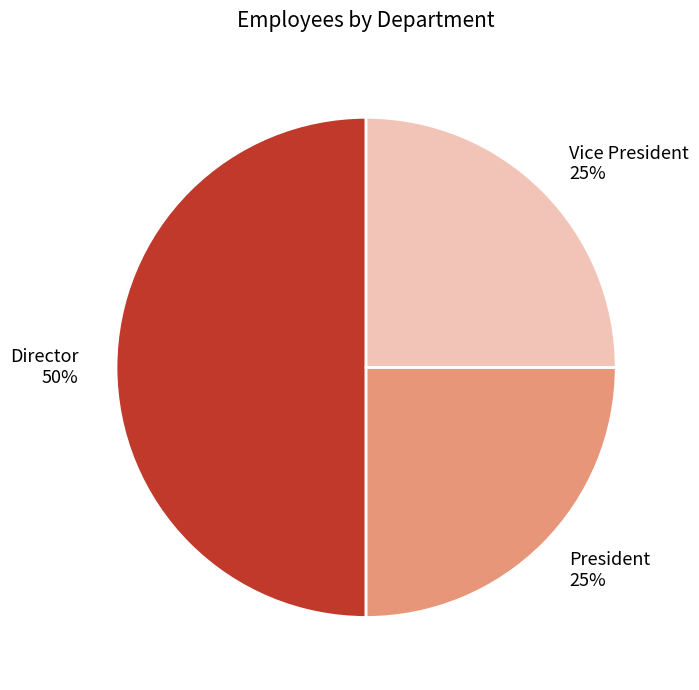

True or false: Vice President accounts for 25% of the total.

True